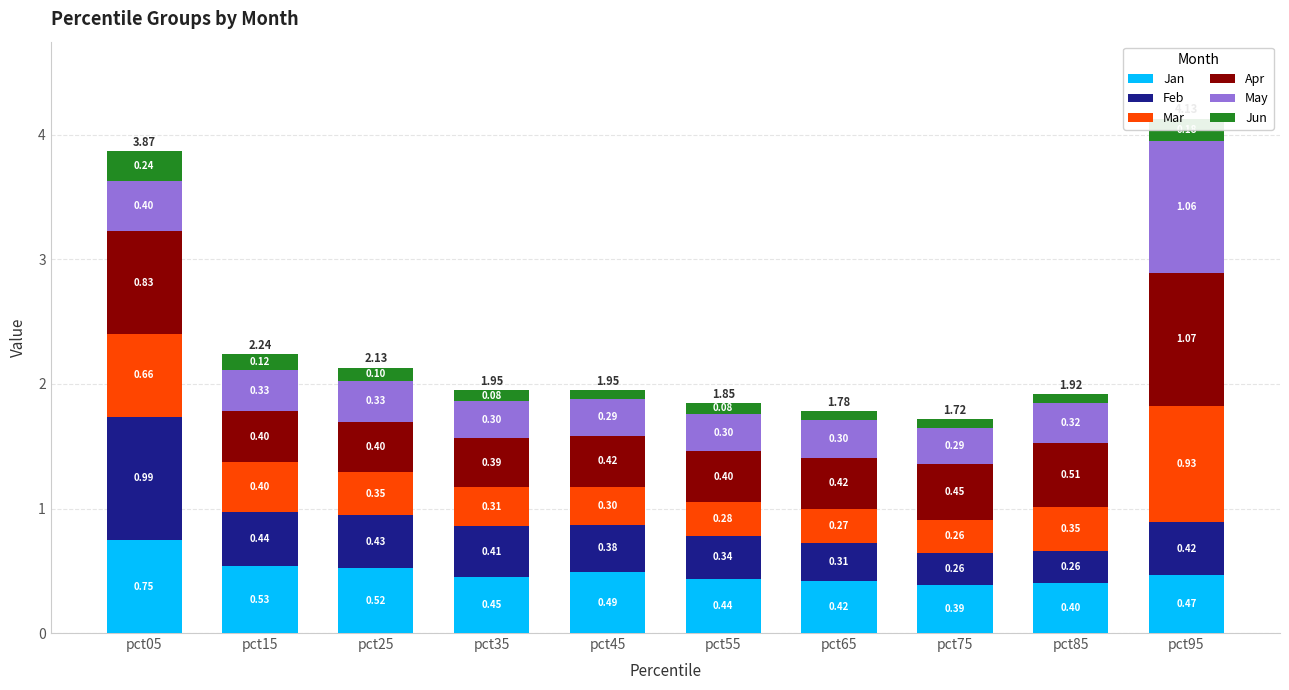

List the labels in order of Jan value, smallest first.

pct75, pct85, pct65, pct55, pct35, pct95, pct45, pct25, pct15, pct05